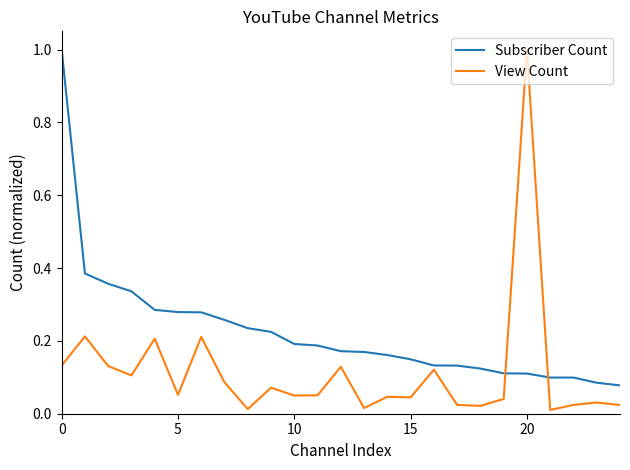

True or false: Subscriber Count and View Count intersect in this chart.

True